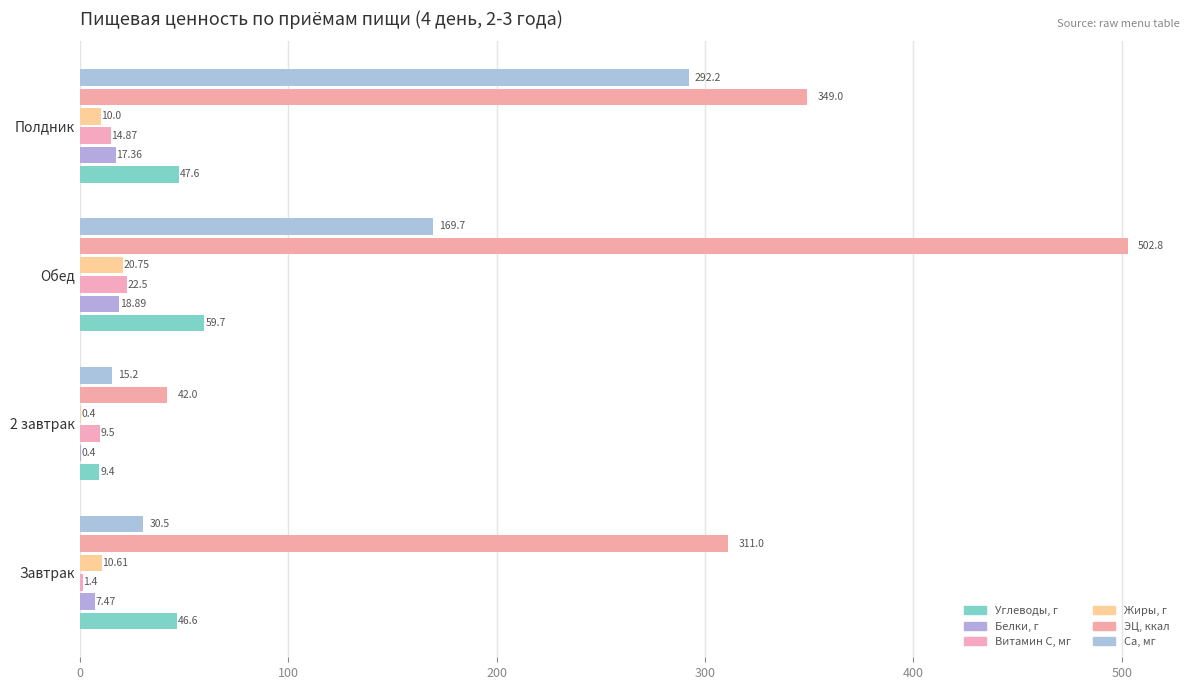

List the series in order of their peak value, highest first.

ЭЦ, ккал, Ca, мг, Углеводы, г, Витамин C, мг, Жиры, г, Белки, г